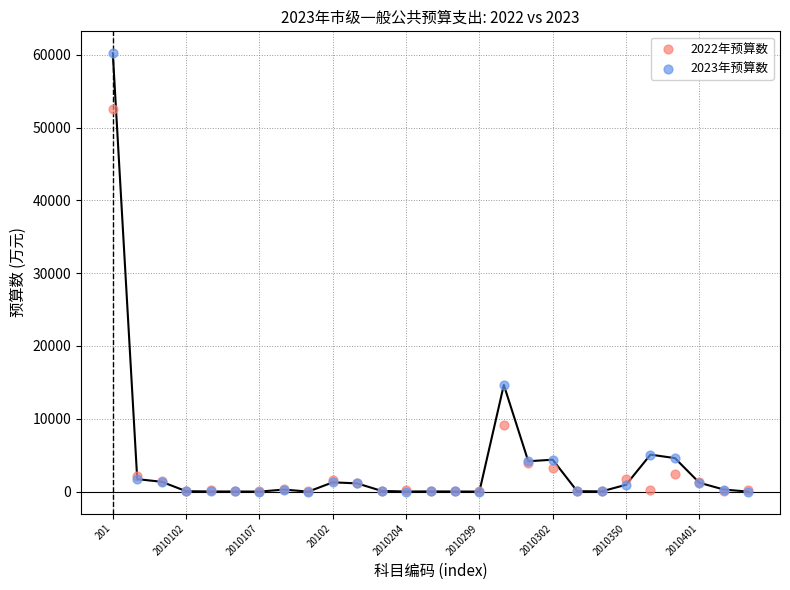

Across all series, what Y value is closest to 30098?

14646